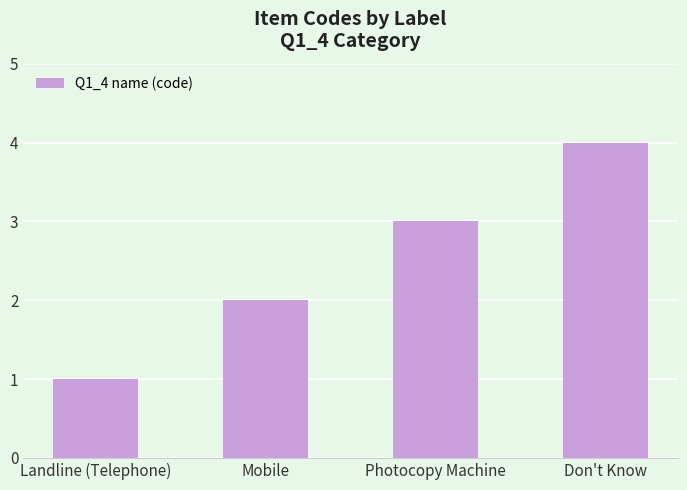

What is the difference between the values at Landline (Telephone) and Photocopy Machine?

2